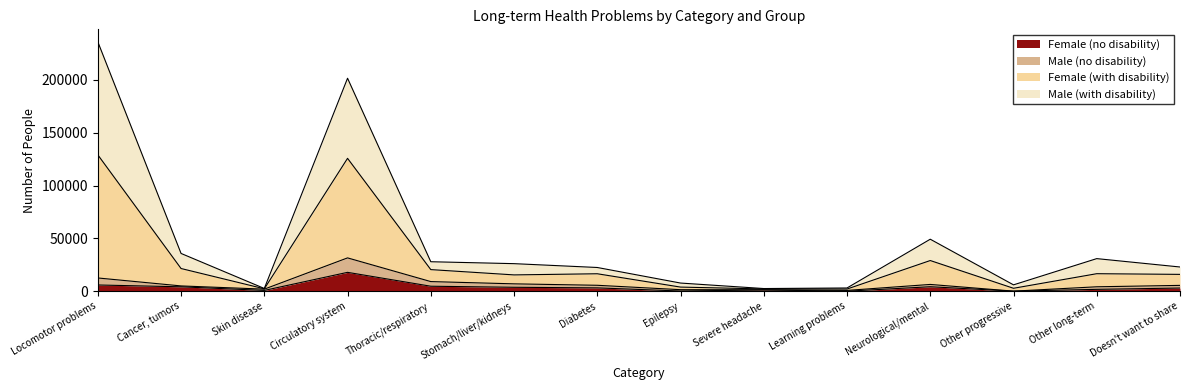

What is the greatest value displayed?

236122